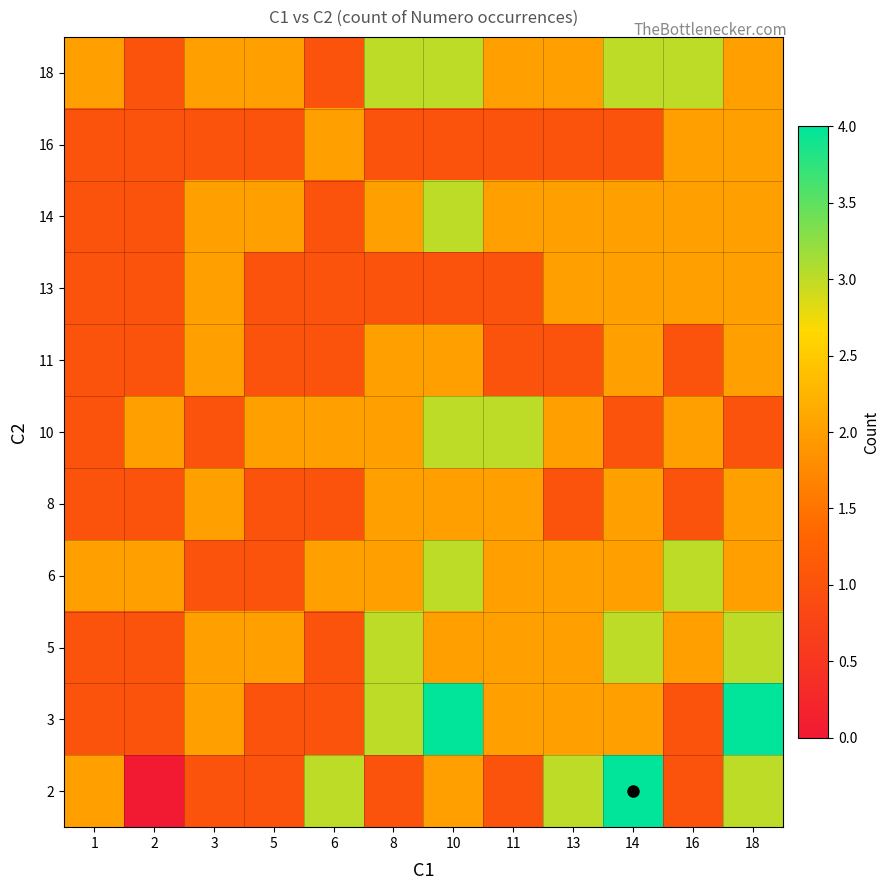

Between 18 and 14, which is larger?

14